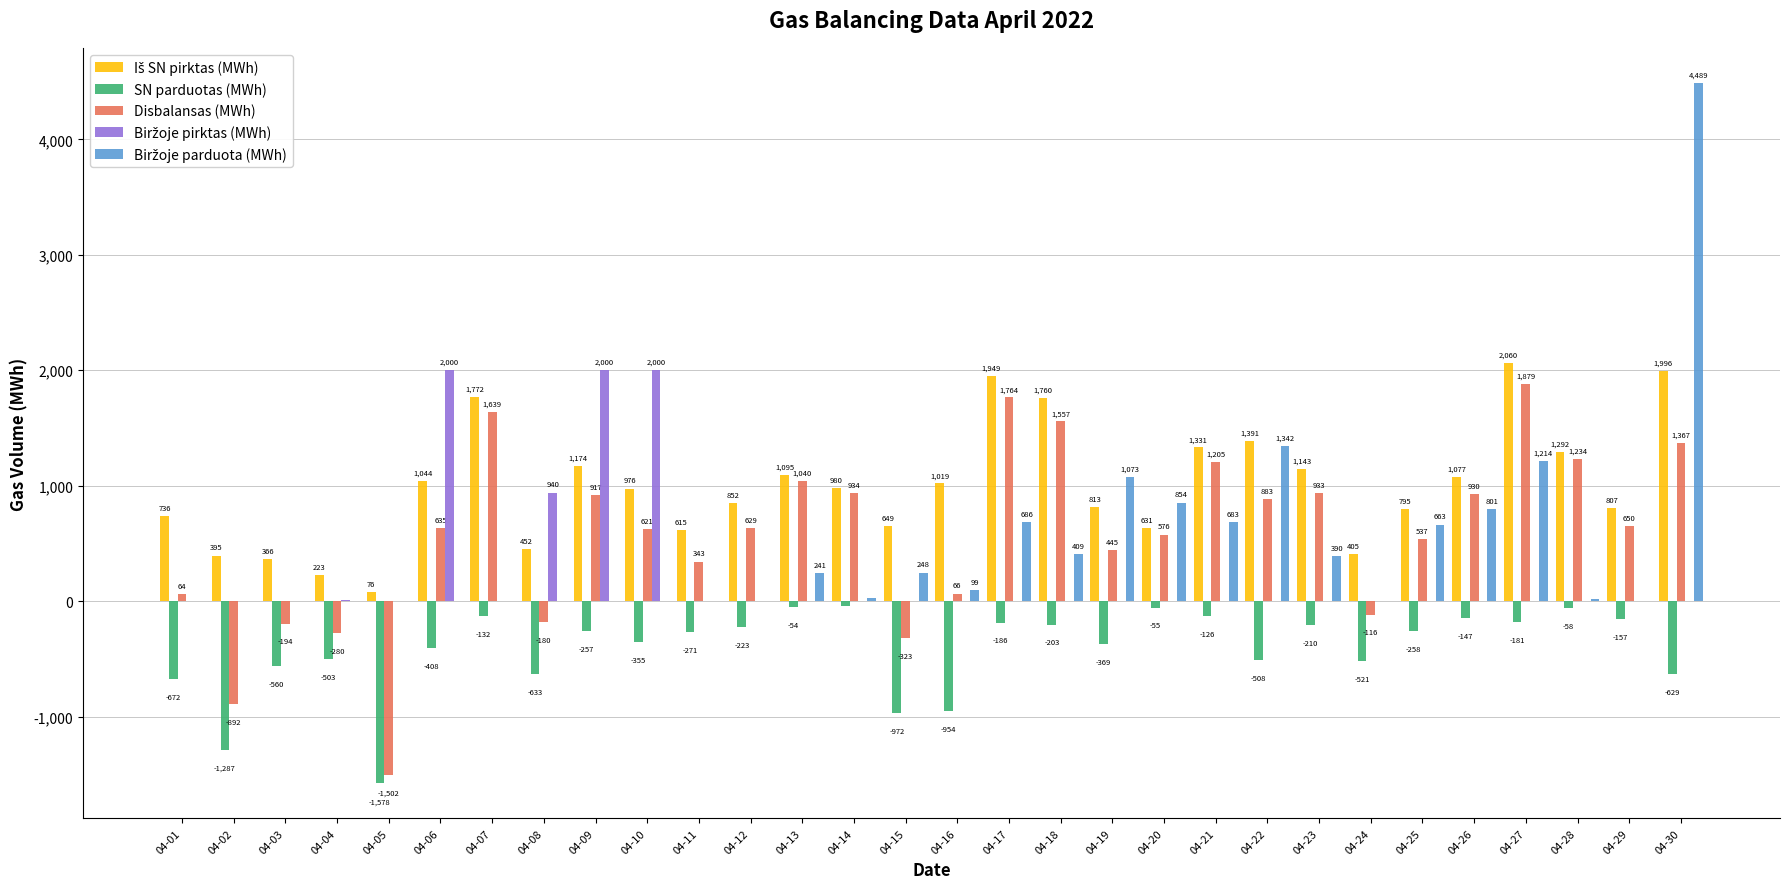

How many data points does each series have?

30